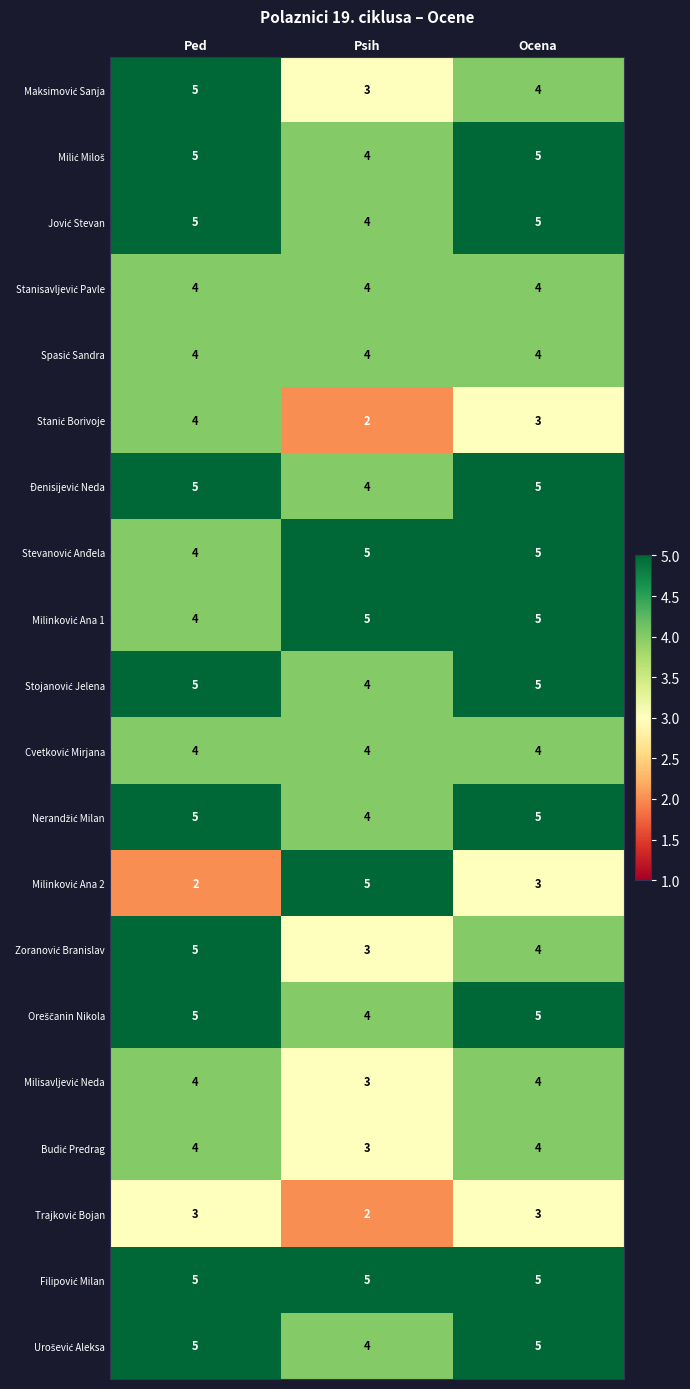

What is the total value across all series at Psih?

76